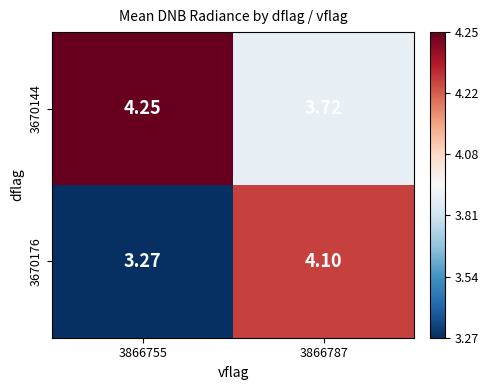

Is the value of 3670176 at 3866755 greater than the value of 3670144 at 3866755?

No